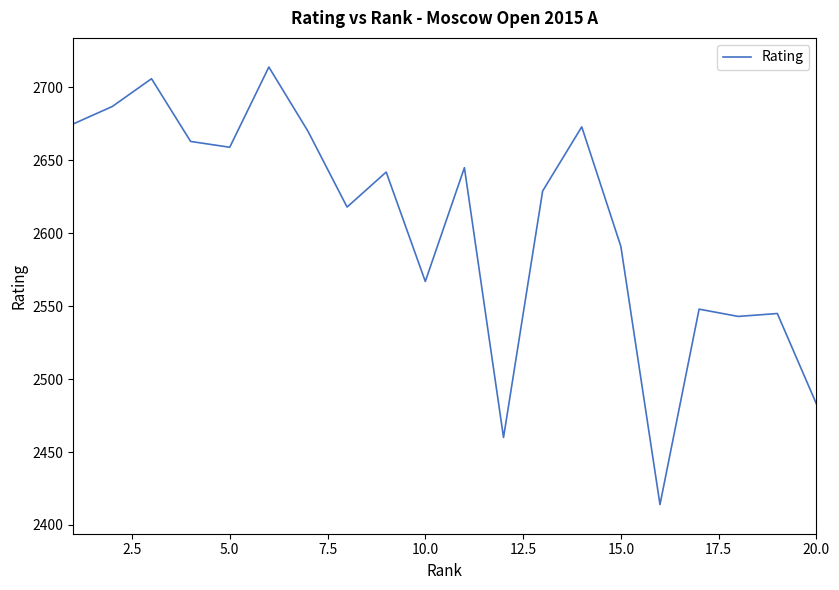

What is the difference between the maximum and minimum values?

300